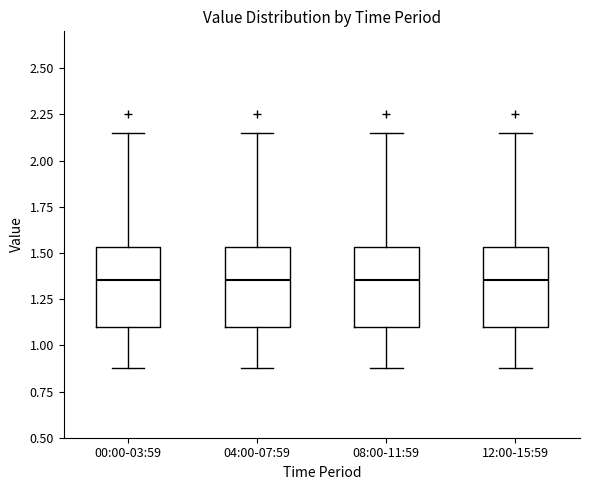

Reading left to right, transcribe this box plot: for each box, give where its median line is, the range the box spans, and where its two whiskers end, as read against the y-axis. The values are not printed on the chart, so give them approximately, as read against the axis.

00:00-03:59: median 1.35, box 1.10 to 1.55, whiskers 0.90 to 2.15
04:00-07:59: median 1.35, box 1.10 to 1.55, whiskers 0.90 to 2.15
08:00-11:59: median 1.35, box 1.10 to 1.55, whiskers 0.90 to 2.15
12:00-15:59: median 1.35, box 1.10 to 1.55, whiskers 0.90 to 2.15